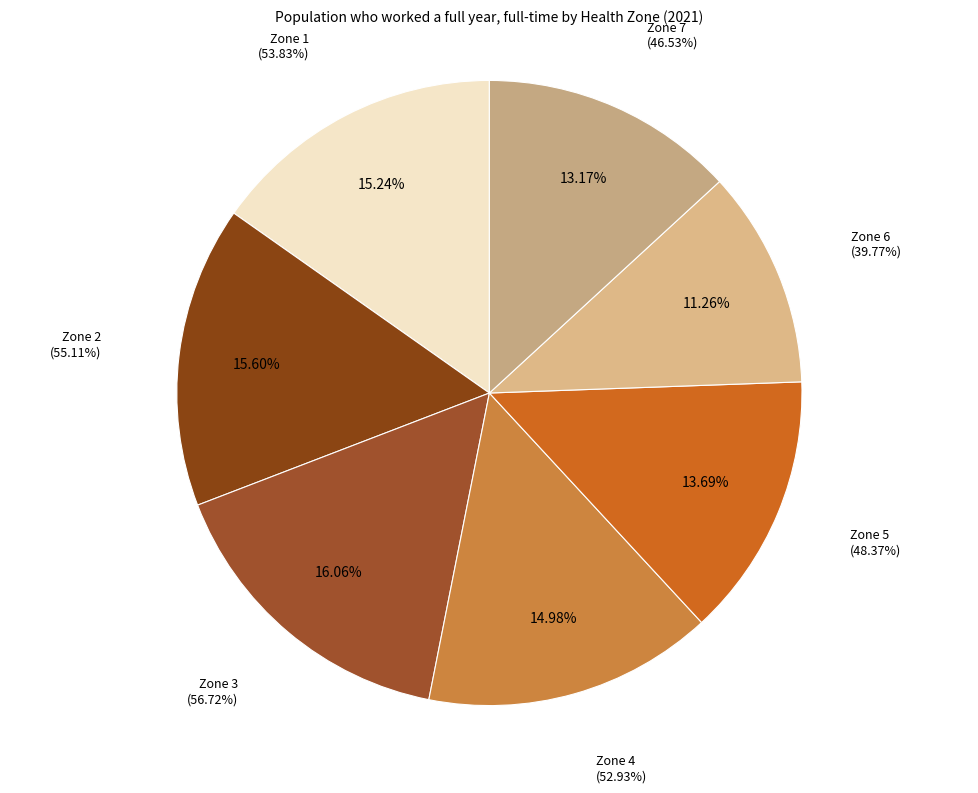

To the nearest percent, what portion does Zone 6 - Bathurst and Acadian Peninsula Area represent?

11%